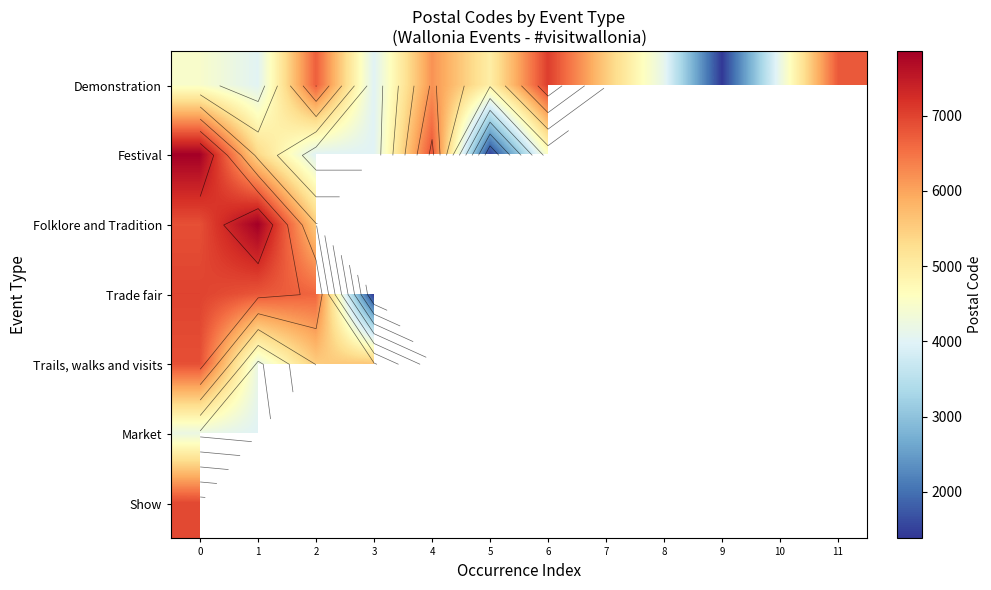

At how many categories does at least one series exceed 5117?

8